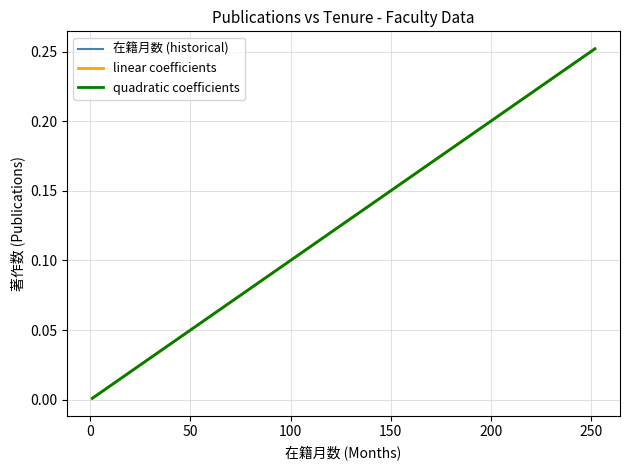

What is the highest value of the quadratic coefficients series?

0.3